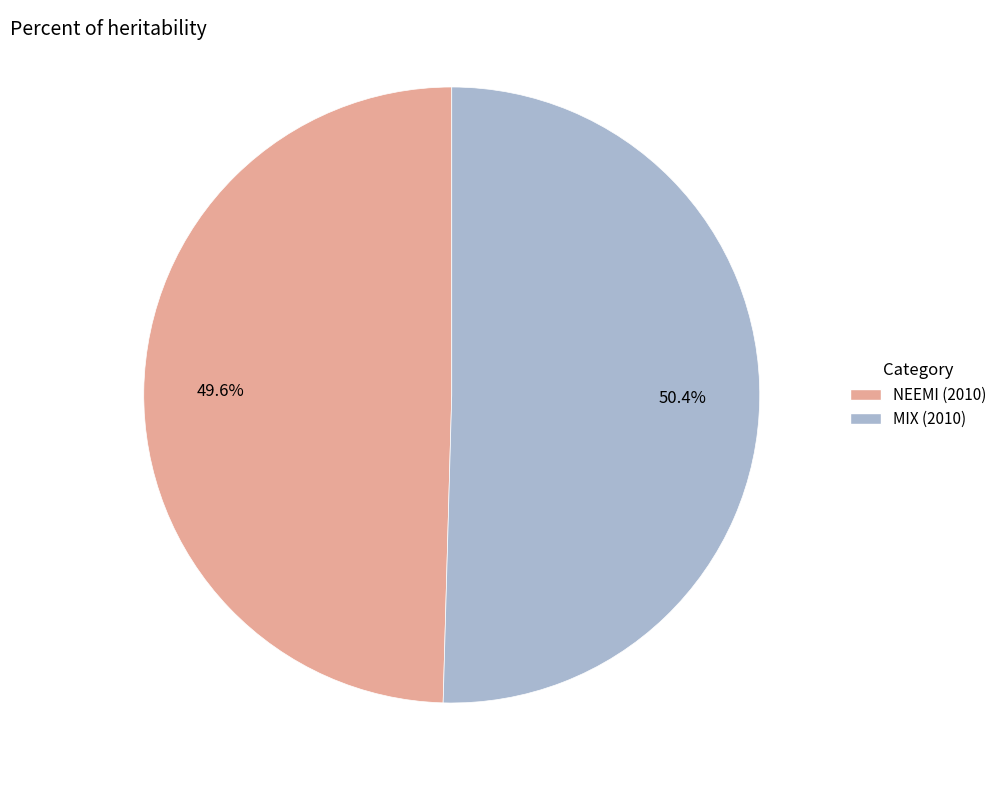

Rank the categories by value from highest to lowest.

MIX (2010), NEEMI (2010)